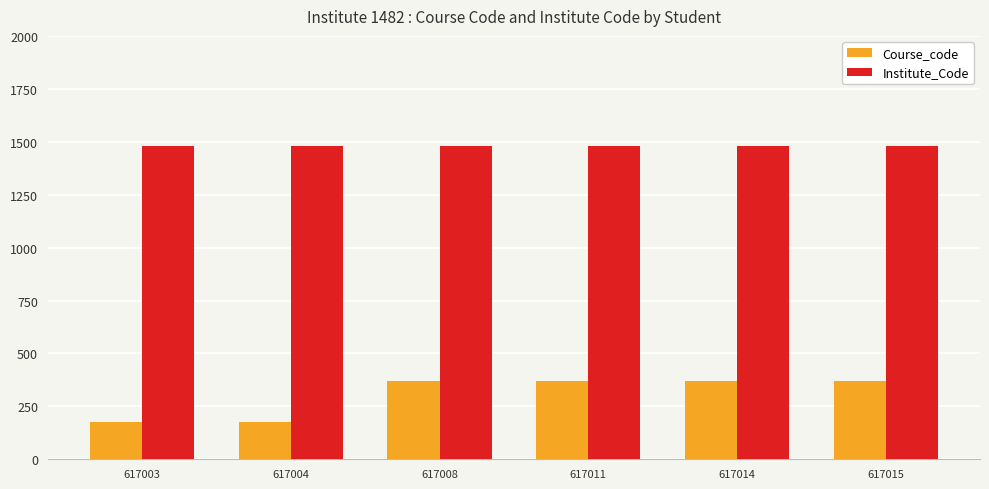

Reading left to right, extract all data points from this chart.

Course_code: 617003=175	617004=175	617008=370	617011=370	617014=370	617015=370
Institute_Code: 617003=1482	617004=1482	617008=1482	617011=1482	617014=1482	617015=1482